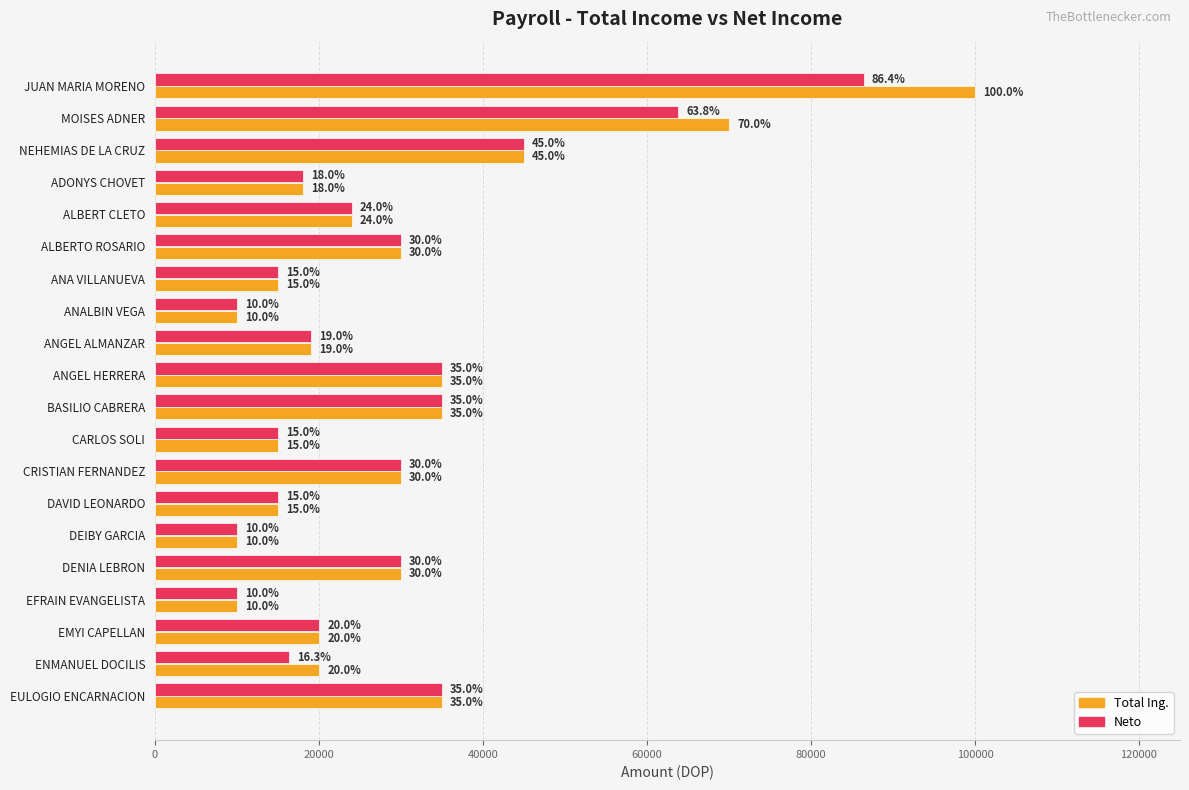

At how many categories does at least one series exceed 74114?

1